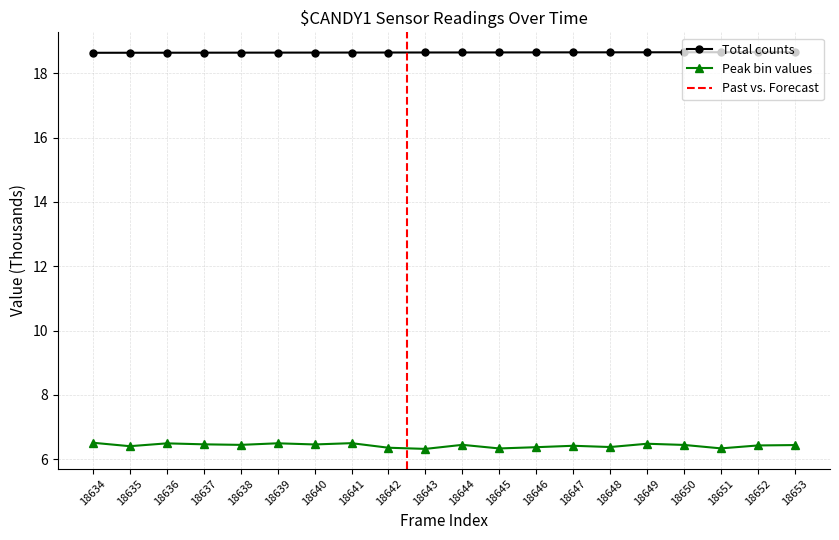

Does the chart have visible grid lines?

Yes